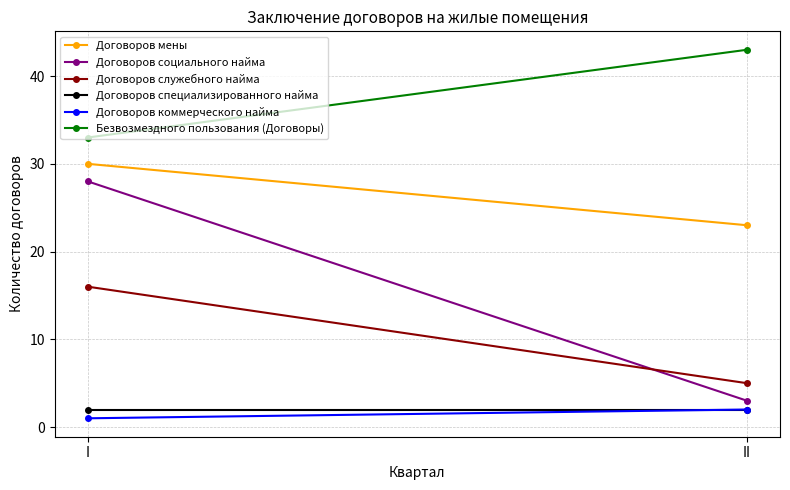

Read the Договоров специализированного найма value at I.

2